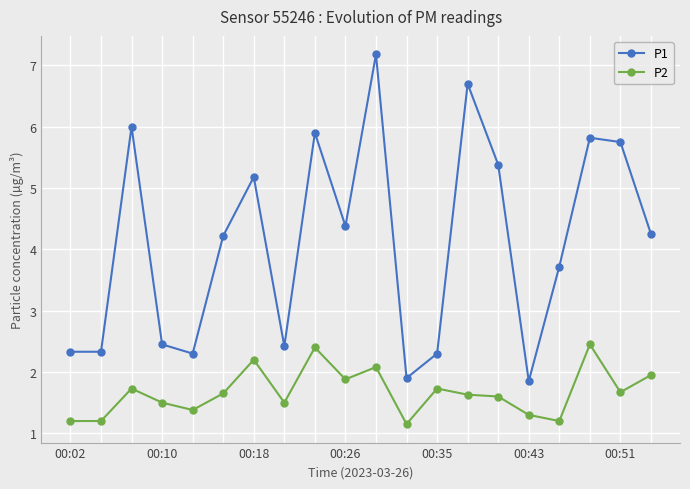

What is the sum of all P1 values?

82.4